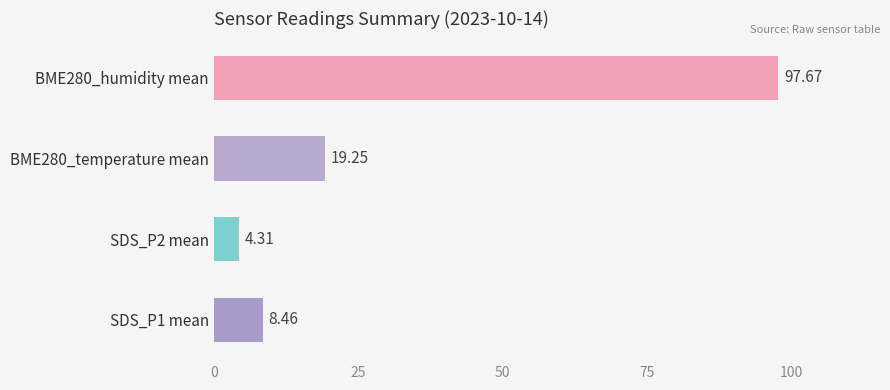

Which category has the highest value across all series?

BME280_humidity mean